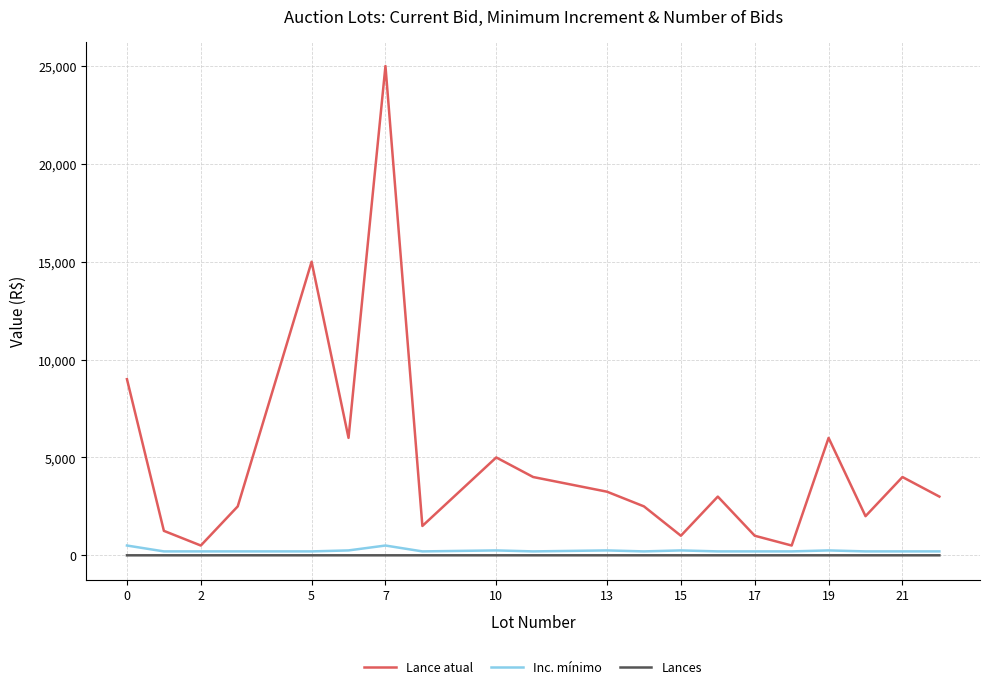

Which series has the largest total across all categories?

Lance atual